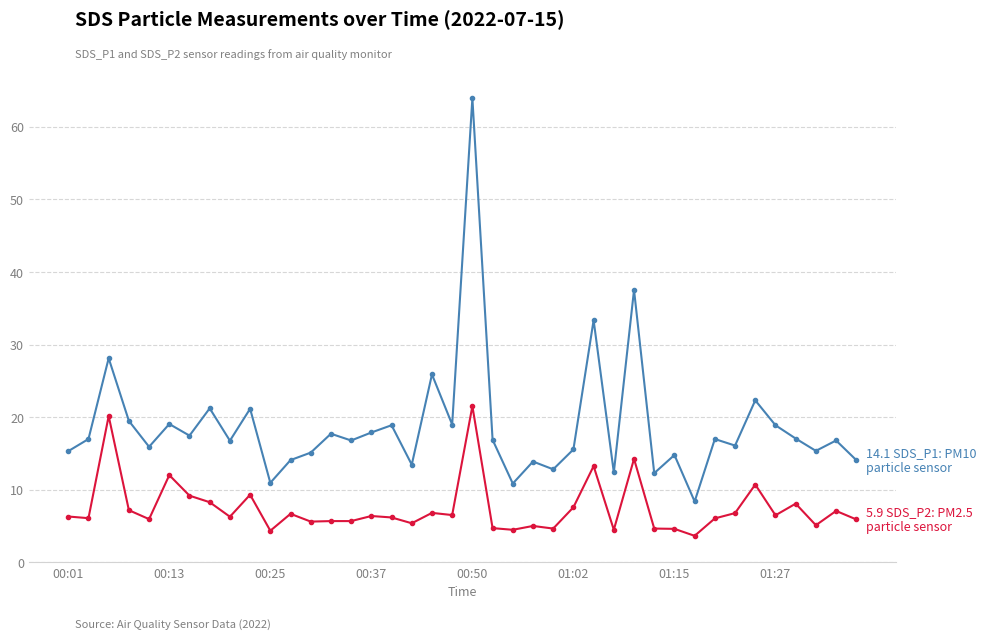

What is the minimum value shown in the chart?

3.7